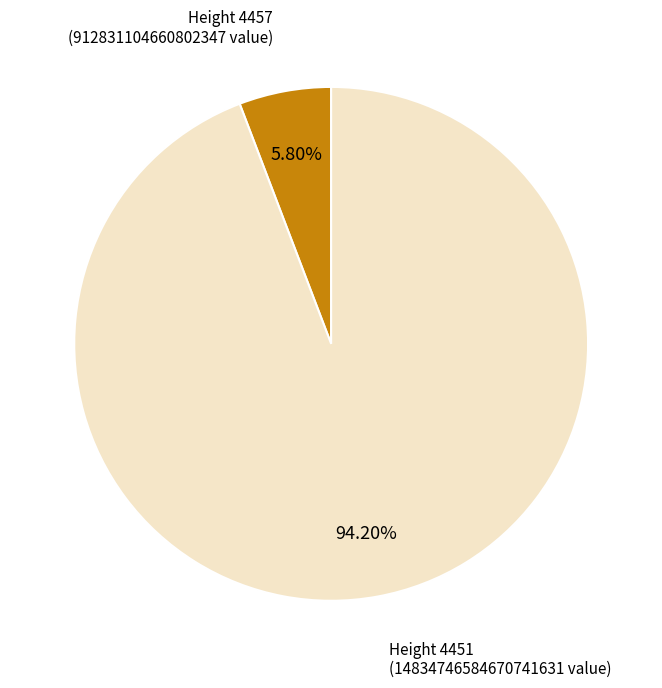

Combined, what portion of the pie is Height 4451 and Height 4457?

100.0%